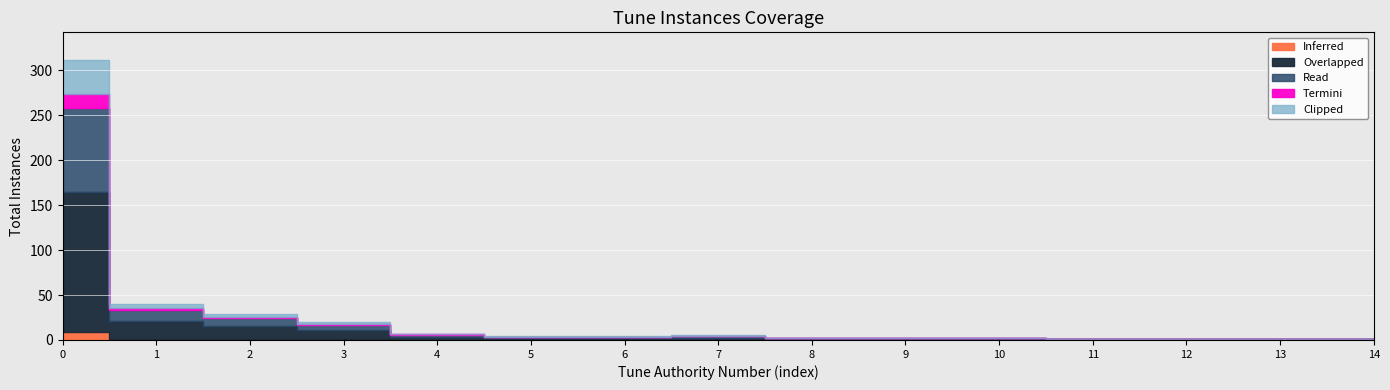

What is the difference between the second highest and minimum values?

39